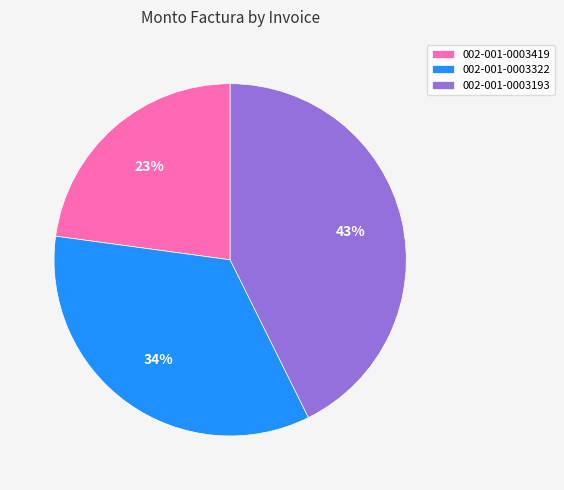

Rank the categories by value from highest to lowest.

002-001-0003193, 002-001-0003322, 002-001-0003419